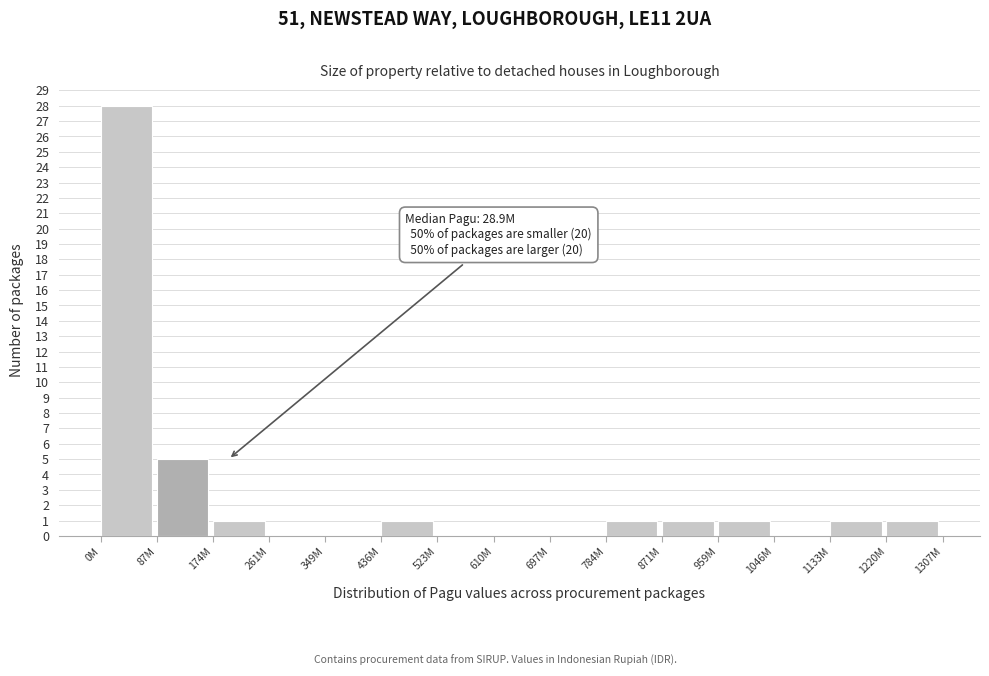

Reading left to right, extract all data points from this chart.

0M=28	87M=5	174M=1	261M=0	349M=0	436M=1	523M=0	610M=0	697M=0	784M=1	871M=1	959M=1	1046M=0	1133M=1	1220M=1